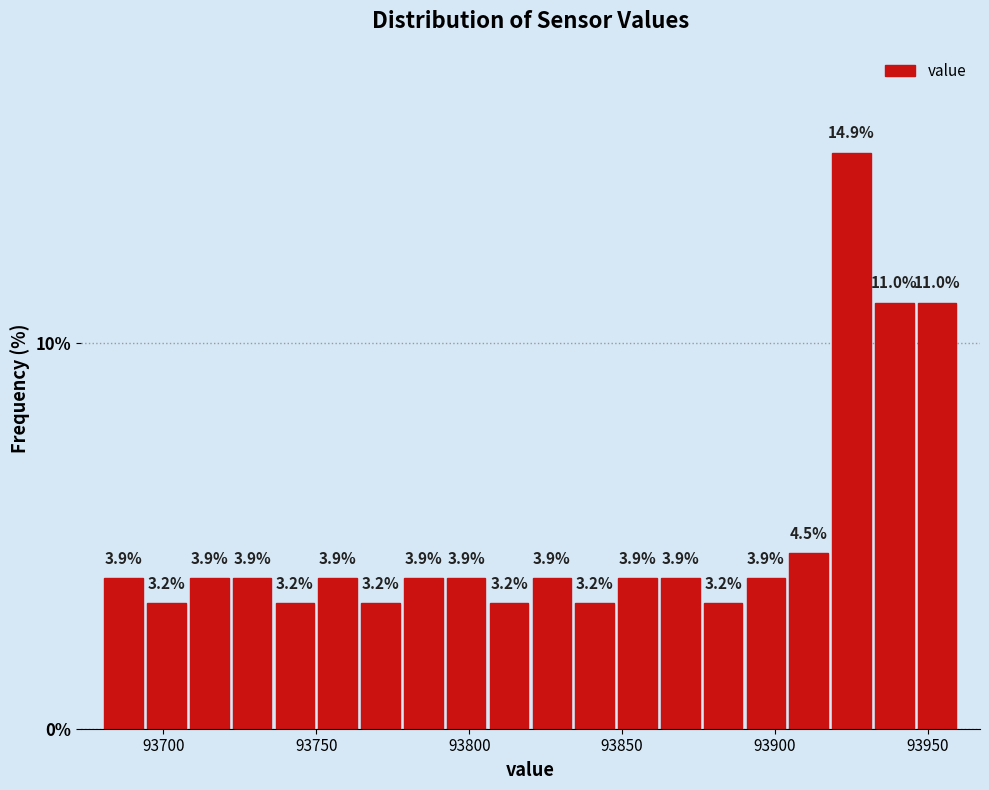

Around what value on the x-axis is the tallest bar? Give the approximate position of its centre, as read against the axis.

93925